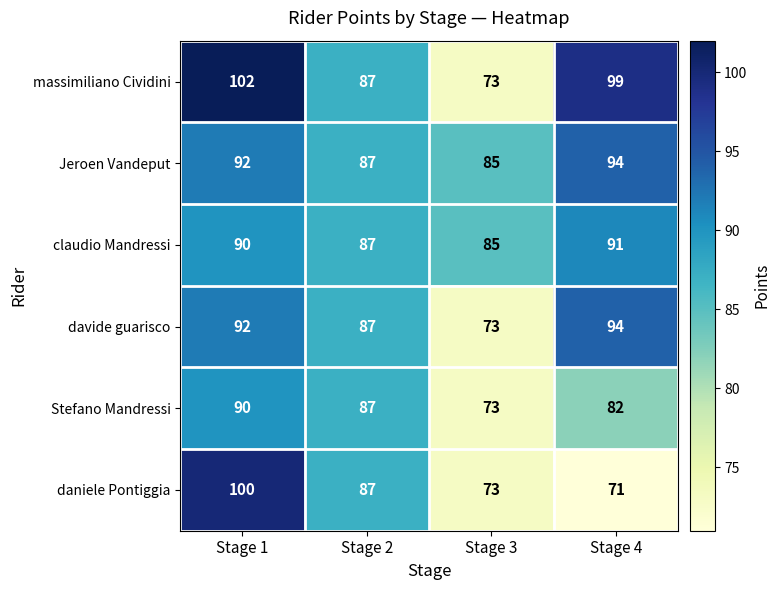

Reading right to left, list all the values displayed in this chart.

massimiliano Cividini: Stage 4=99	Stage 3=73	Stage 2=87	Stage 1=102
Jeroen Vandeput: Stage 4=94	Stage 3=85	Stage 2=87	Stage 1=92
claudio Mandressi: Stage 4=91	Stage 3=85	Stage 2=87	Stage 1=90
davide guarisco: Stage 4=94	Stage 3=73	Stage 2=87	Stage 1=92
Stefano Mandressi: Stage 4=82	Stage 3=73	Stage 2=87	Stage 1=90
daniele Pontiggia: Stage 4=71	Stage 3=73	Stage 2=87	Stage 1=100